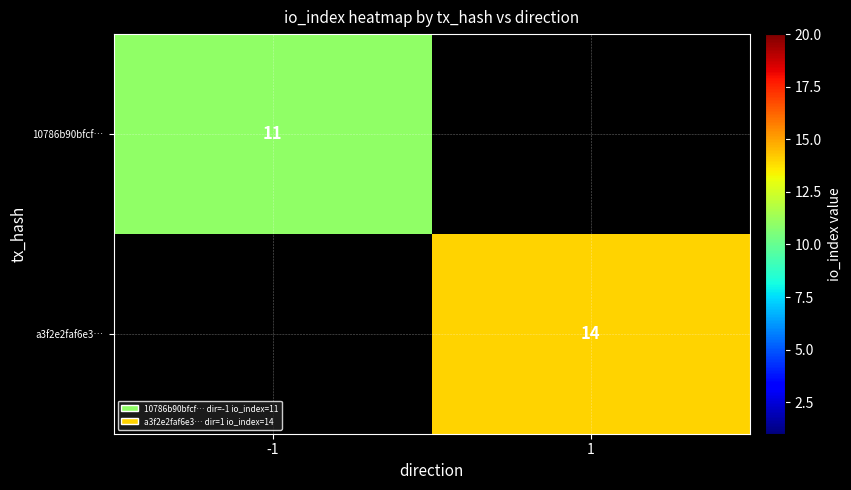

The a3f2e2faf6e3… series shows 14 at 1. True or false?

True